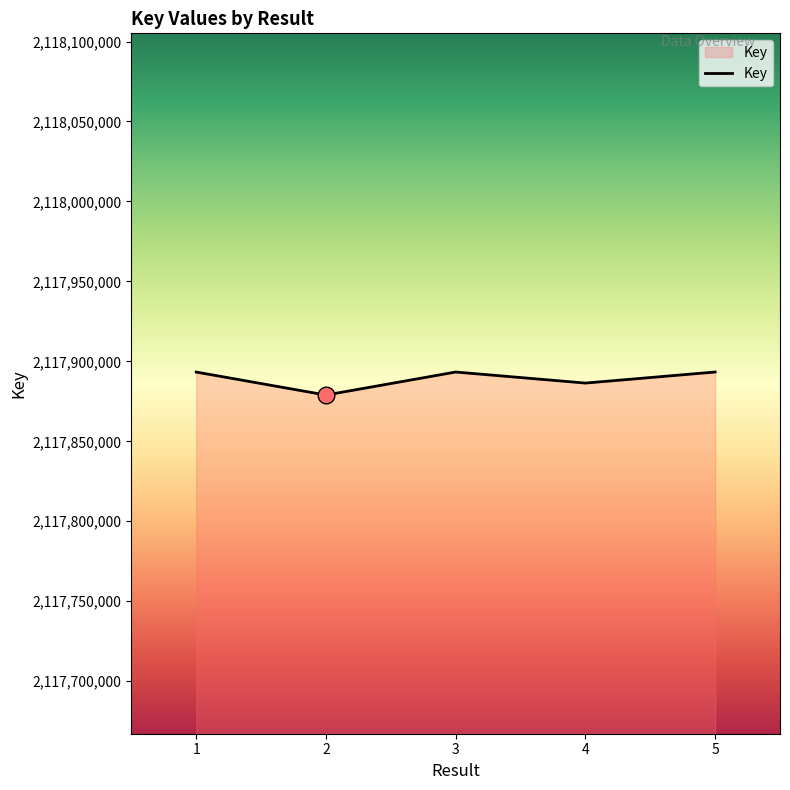

What is the sum of all values?

10589445320